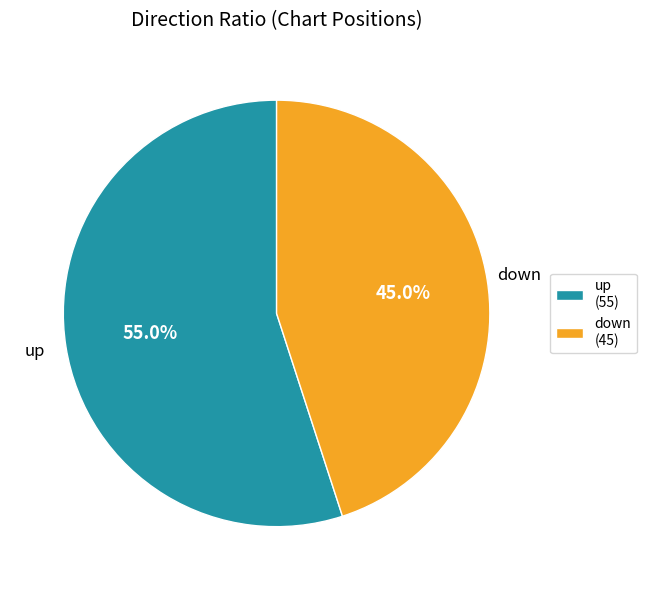

How many segments does this pie chart have?

2